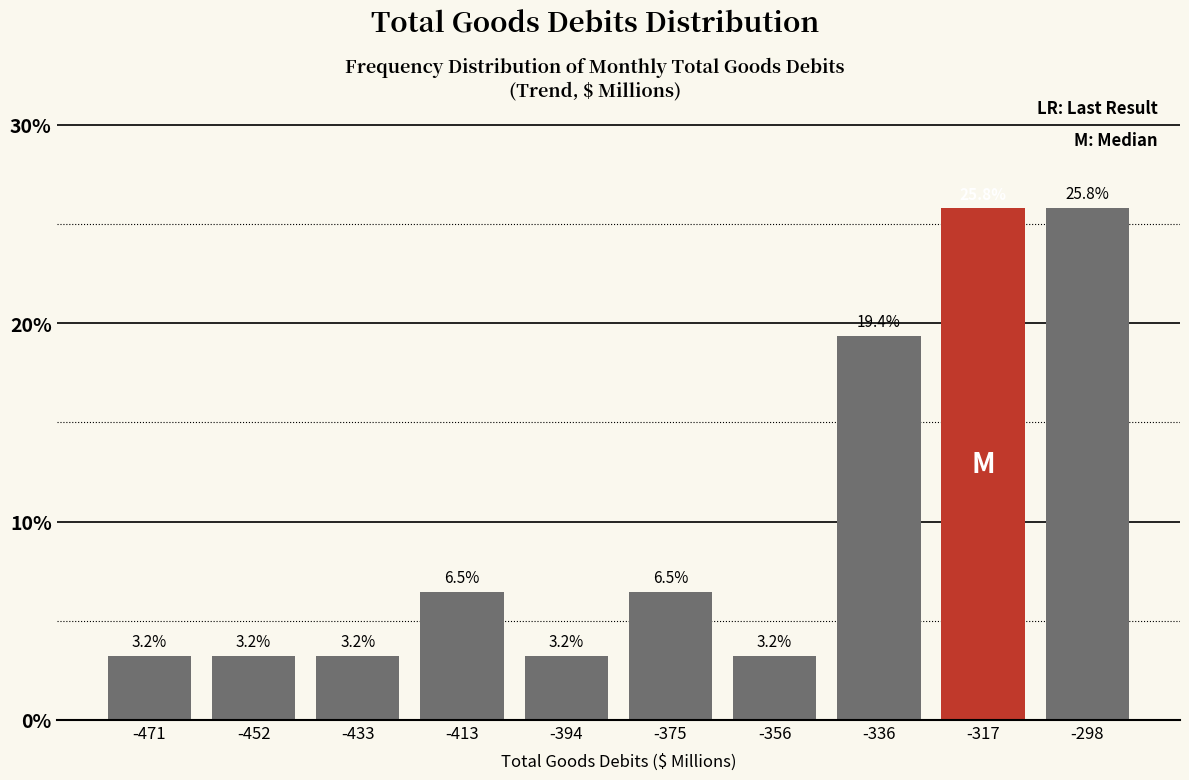

Reading left to right, list every bar in this chart as the range it spans on the x-axis followed by its height. The bar edges are not printed on the chart, so give them approximately, as read against the axis.

-480 to -462: 3.2
-462 to -442: 3.2
-442 to -424: 3.2
-424 to -404: 6.5
-404 to -384: 3.2
-384 to -366: 6.5
-366 to -346: 3.2
-346 to -326: 19.4
-326 to -308: 25.8
-308 to -288: 25.8